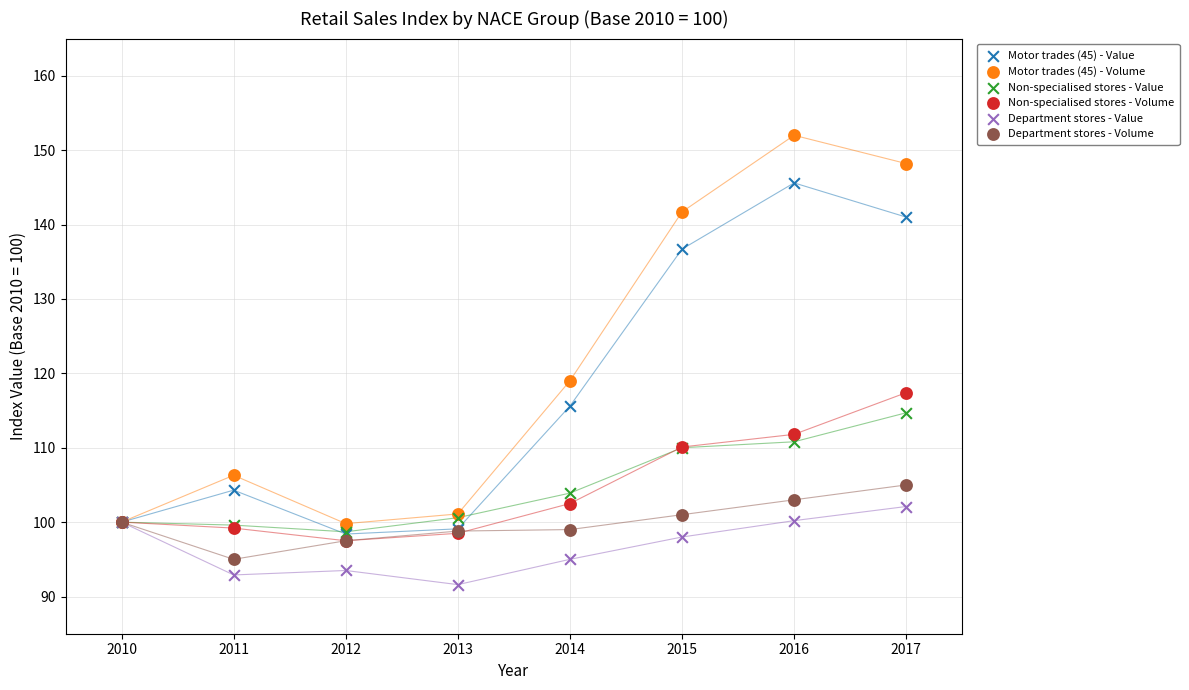

Across all series, what Y value is closest to 121?

119.0